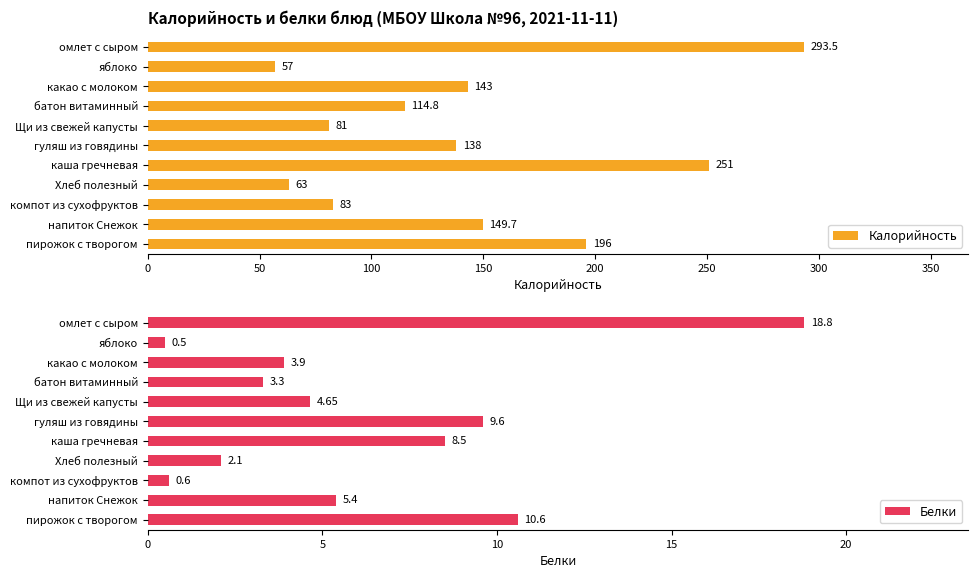

What is the lowest value of the Калорийность series?

57.0